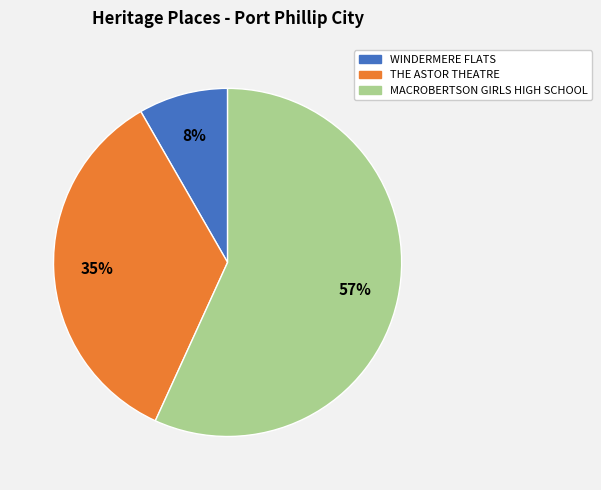

The THE ASTOR THEATRE slice represents 48% of the pie. True or false?

False